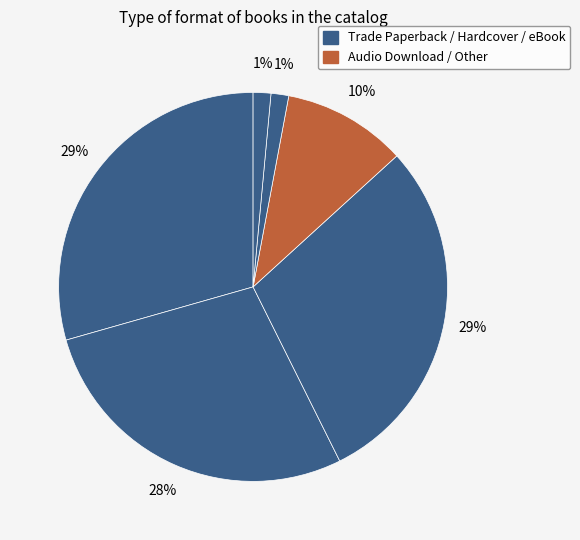

How many slices are in this pie chart?

6